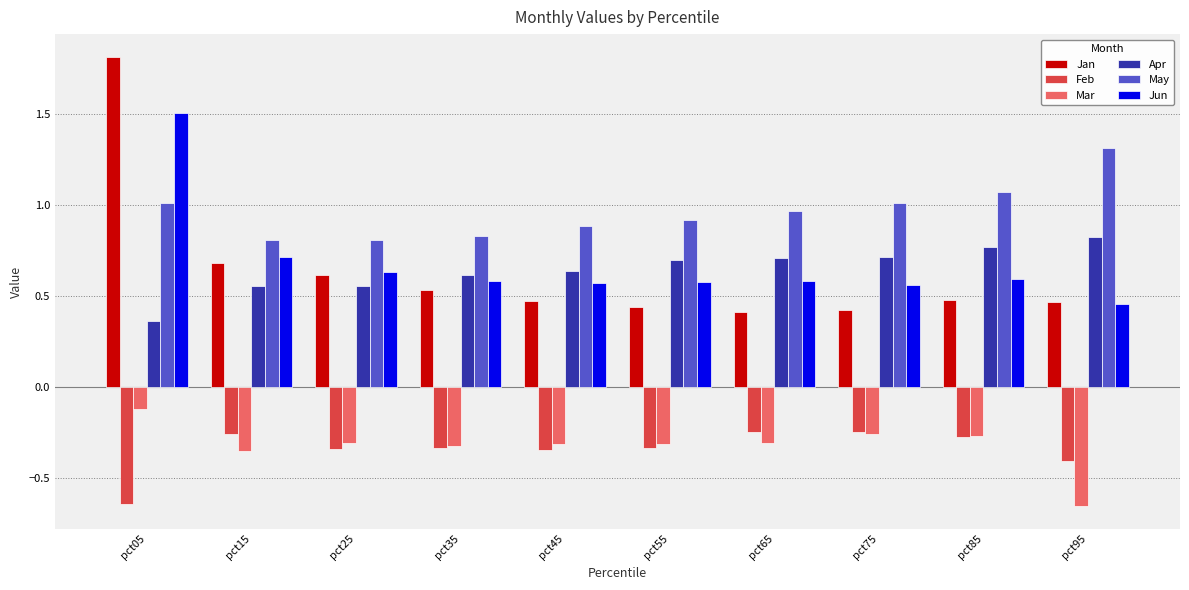

What is the sum of the Apr values at pct95 and pct45?

1.5